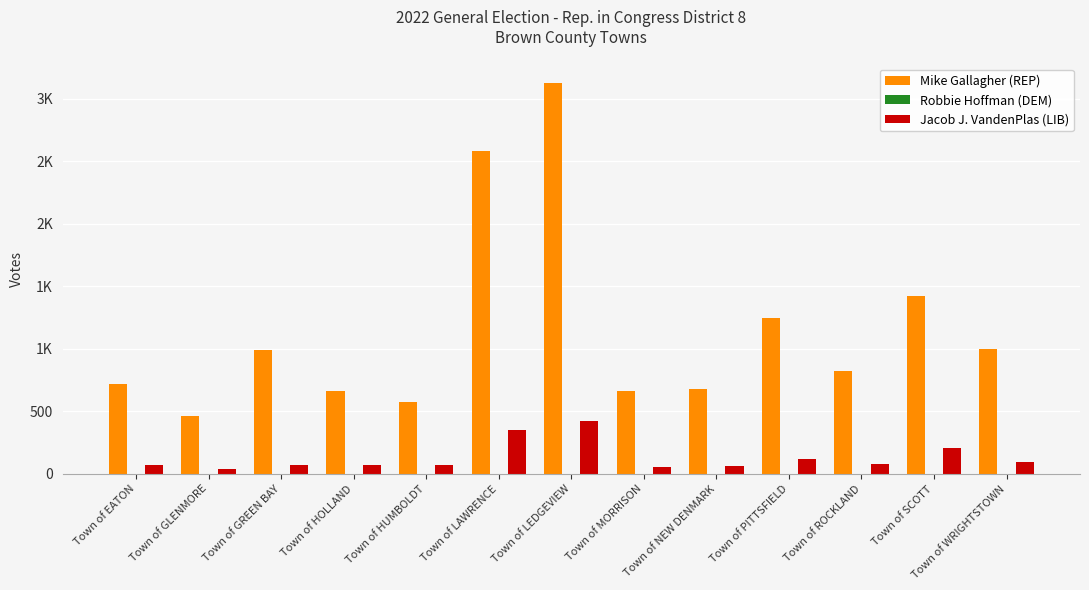

Are the bars grouped side by side (vs. stacked)?

Yes